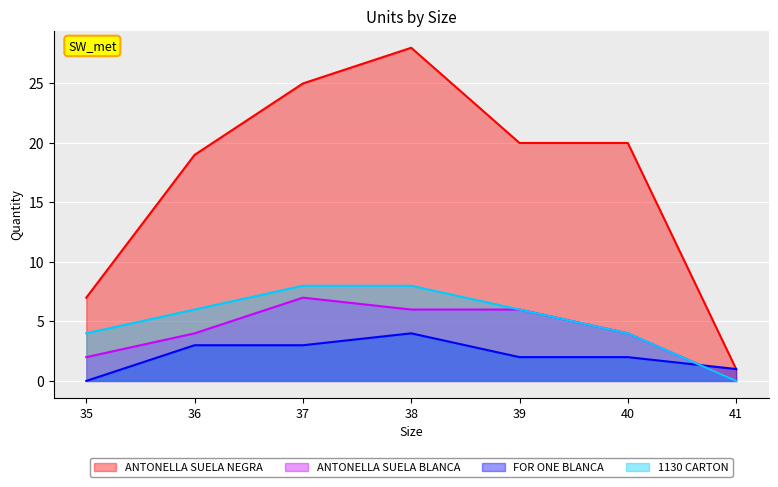

How many categories are shown in the chart?

7